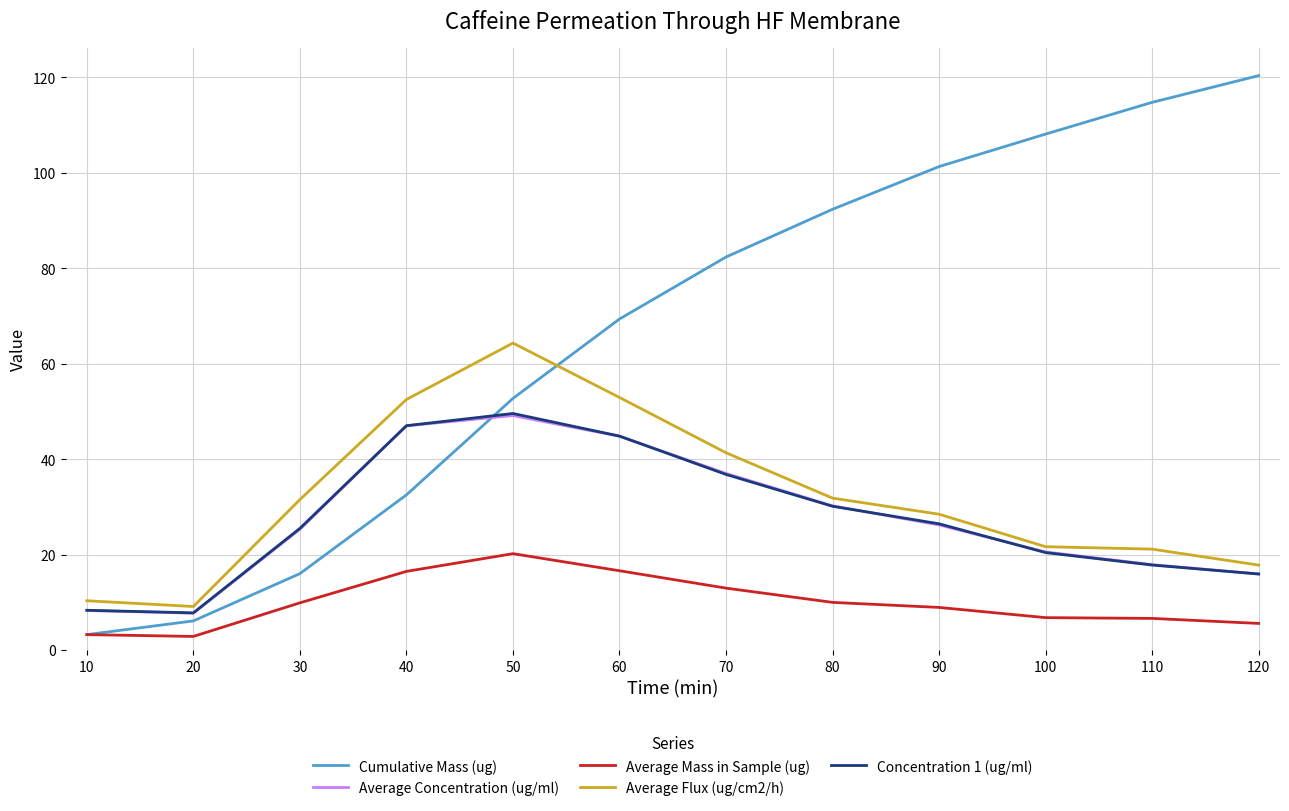

What is the sum of the Concentration 1 (ug/ml) values at 40 and 80?

77.1